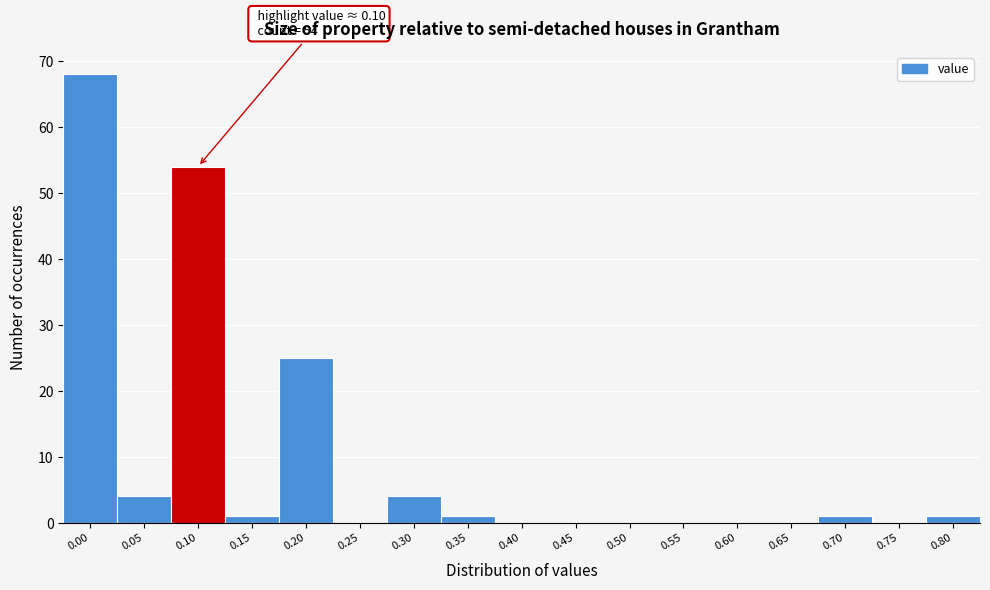

Reading left to right, what are all the values shown in this chart?

0.00=68	0.05=4	0.10=54	0.15=1	0.20=25	0.25=0	0.30=4	0.35=1	0.40=0	0.45=0	0.50=0	0.55=0	0.60=0	0.65=0	0.70=1	0.75=0	0.80=1